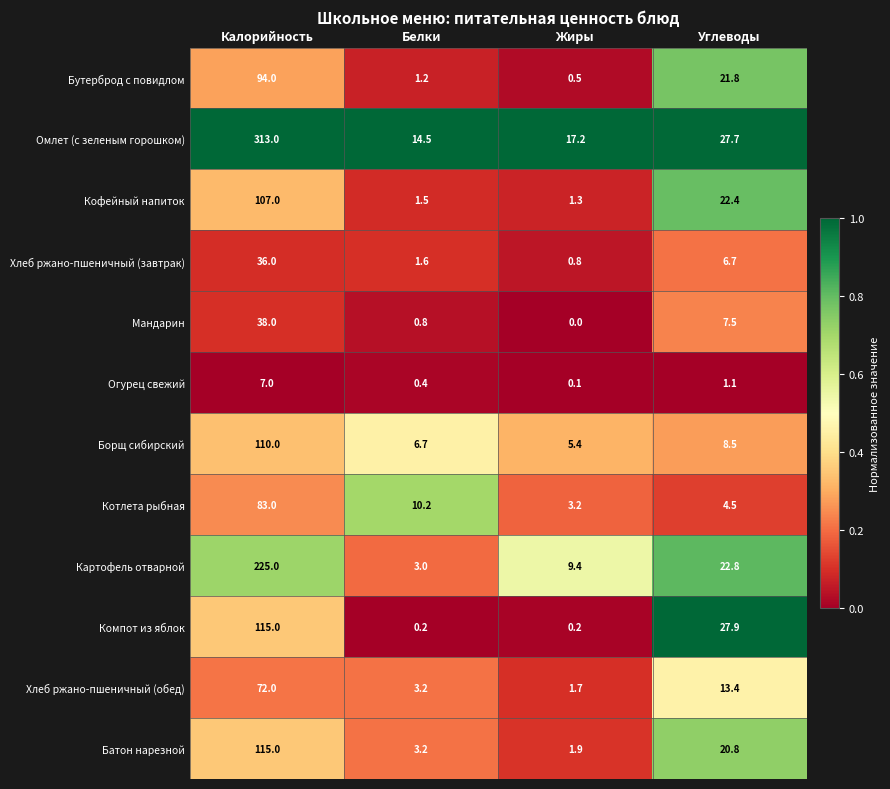

What is the difference between the Хлеб ржано-пшеничный (обед) values at Белки and Калорийность?

68.8